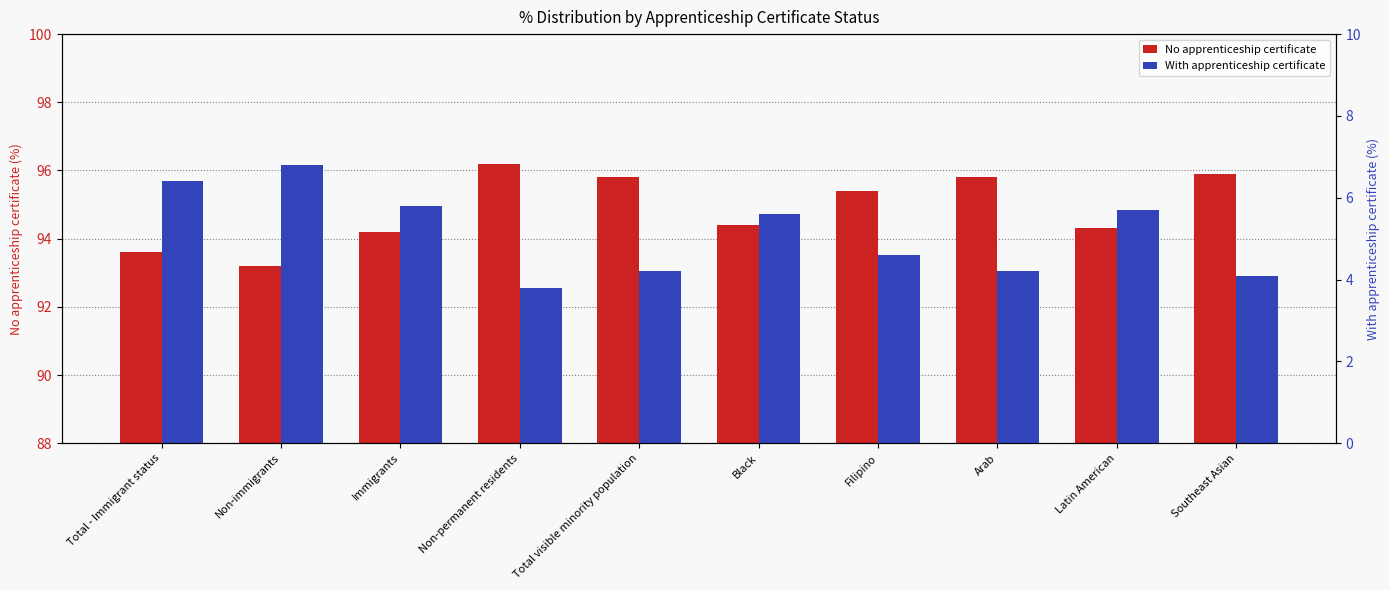

Between Black and Latin American, which series saw the biggest shift?

No apprenticeship certificate